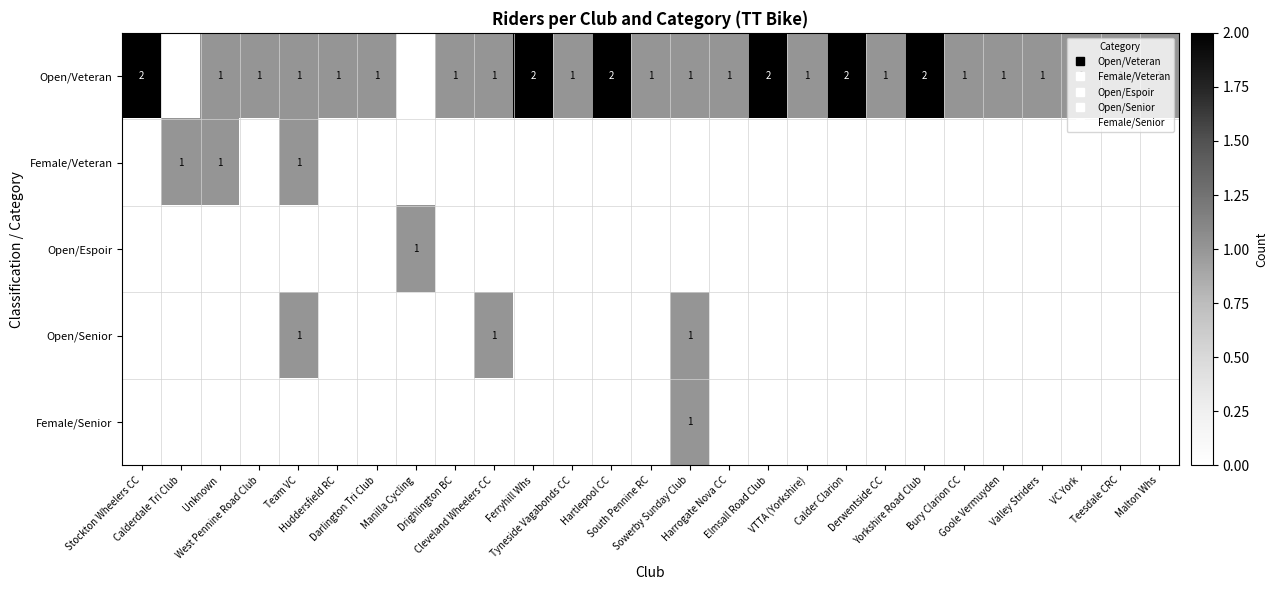

List the labels in order of Female/Senior value, smallest first.

Stockton Wheelers CC, Calderdale Tri Club, Unknown, West Pennine Road Club, Team VC, Huddersfield RC, Darlington Tri Club, Manilla Cycling, Drighlington BC, Cleveland Wheelers CC, Ferryhill Whs, Tyneside Vagabonds CC, Hartlepool CC, South Pennine RC, Harrogate Nova CC, Elmsall Road Club, VTTA (Yorkshire), Calder Clarion, Derwentside CC, Yorkshire Road Club, Bury Clarion CC, Goole Vermuyden, Valley Striders, VC York, Teesdale CRC, Malton Whs, Sowerby Sunday Club